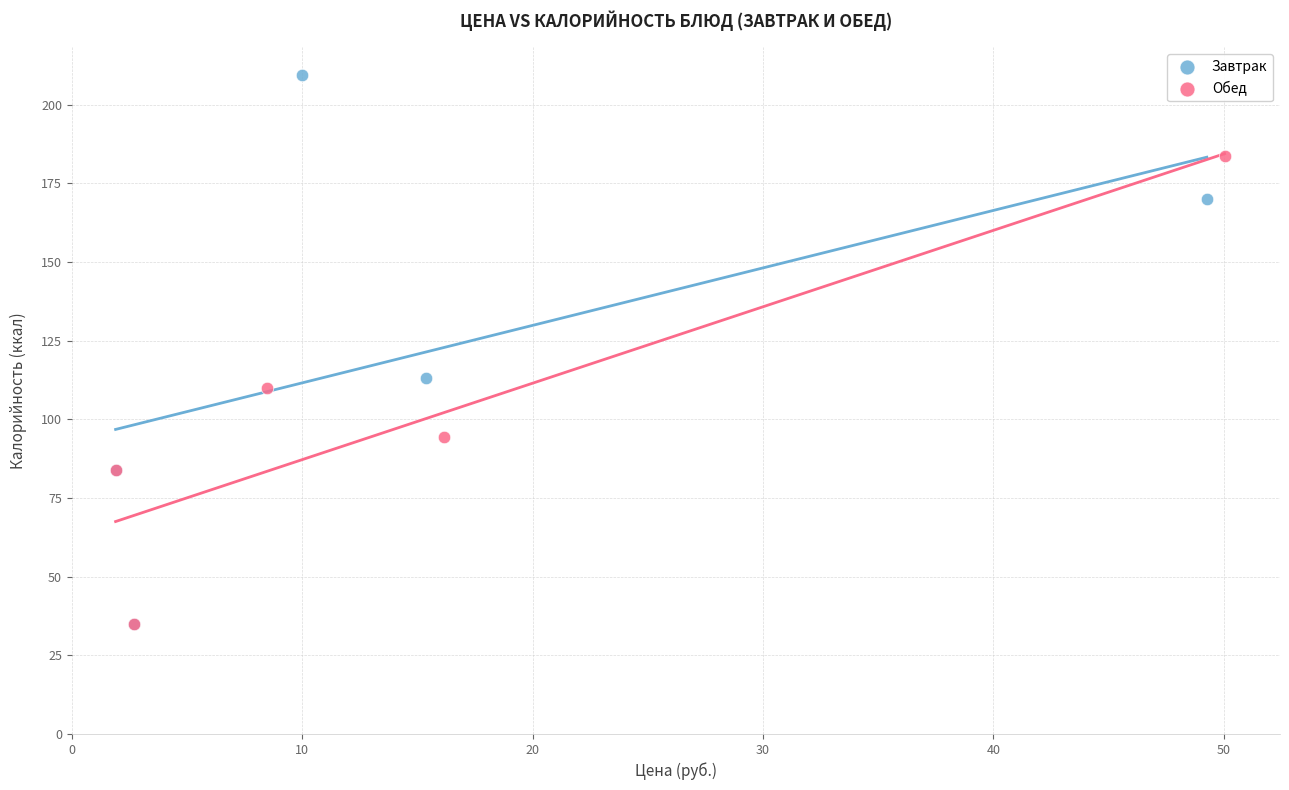

What are all the series names shown in the legend?

Завтрак, Обед